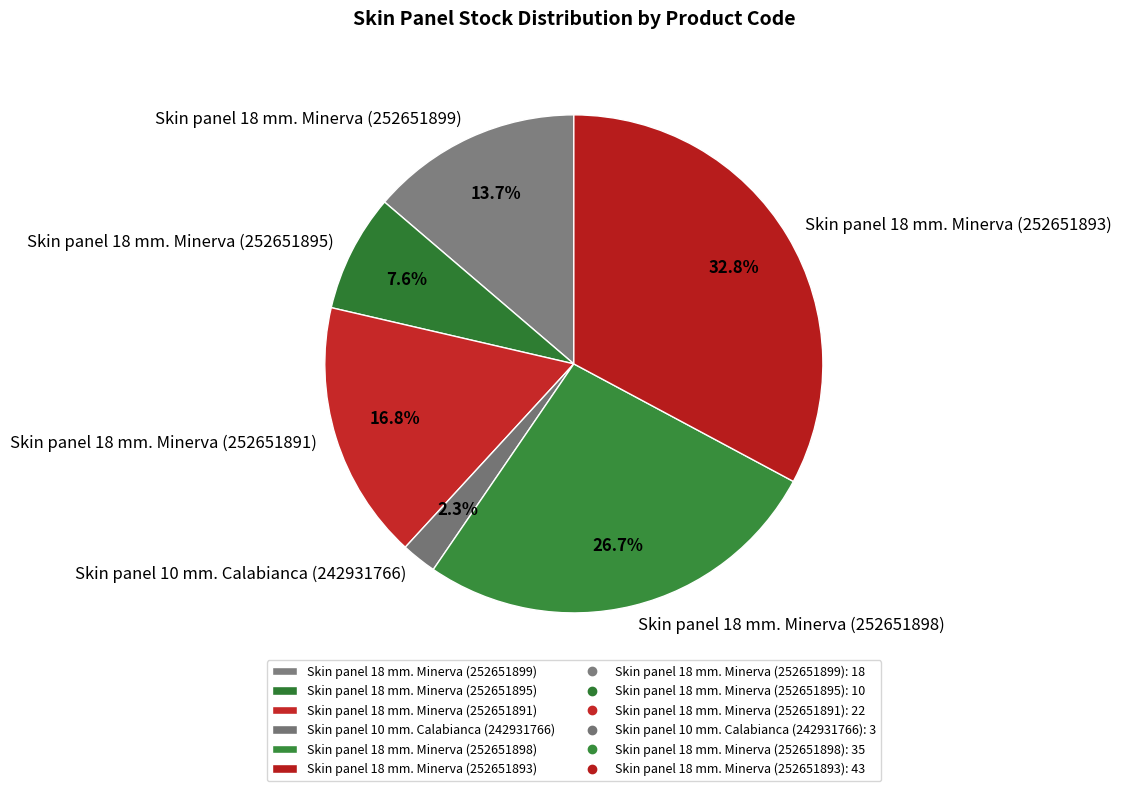

Rank the categories by value from highest to lowest.

Skin panel 18 mm. Minerva (252651893), Skin panel 18 mm. Minerva (252651898), Skin panel 18 mm. Minerva (252651891), Skin panel 18 mm. Minerva (252651899), Skin panel 18 mm. Minerva (252651895), Skin panel 10 mm. Calabianca (242931766)